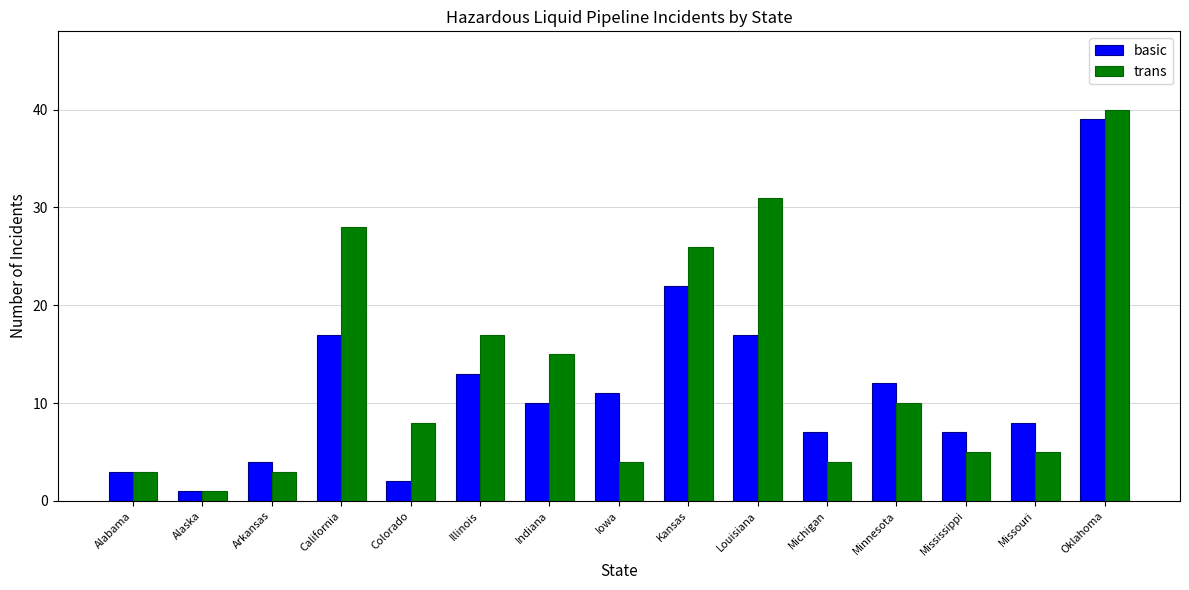

What is the greatest value displayed?

40